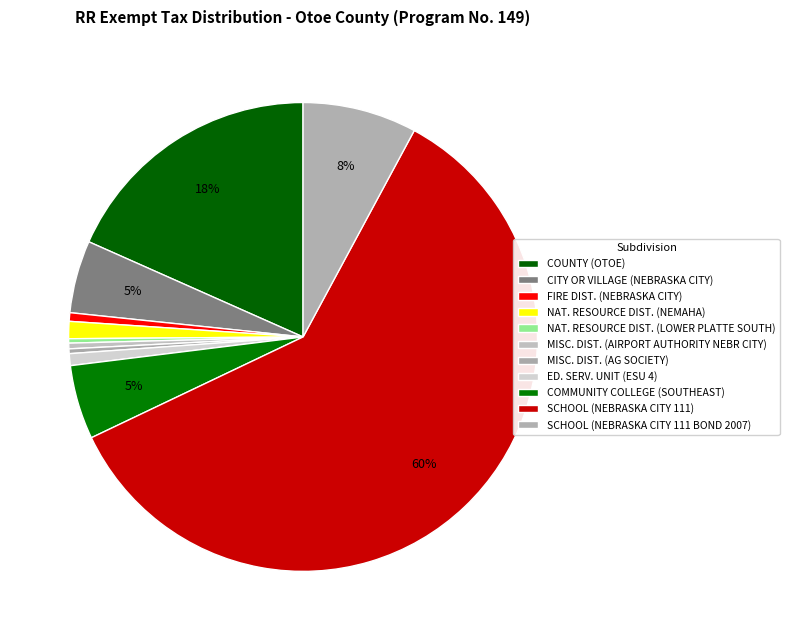

How many segments does this pie chart have?

11